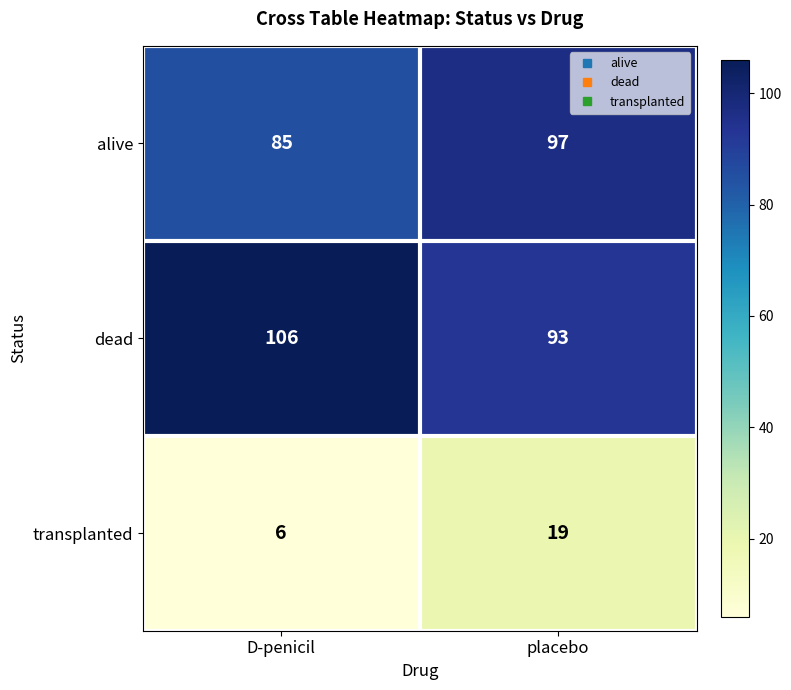

Reading left to right, what are all the values shown in this chart?

alive: D-penicil=85	placebo=97
dead: D-penicil=106	placebo=93
transplanted: D-penicil=6	placebo=19